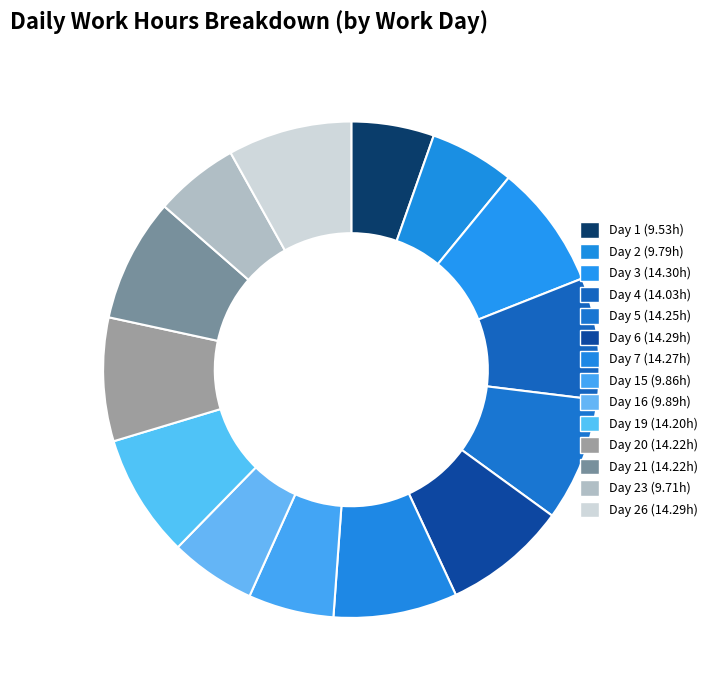

How many slices are in this pie chart?

14